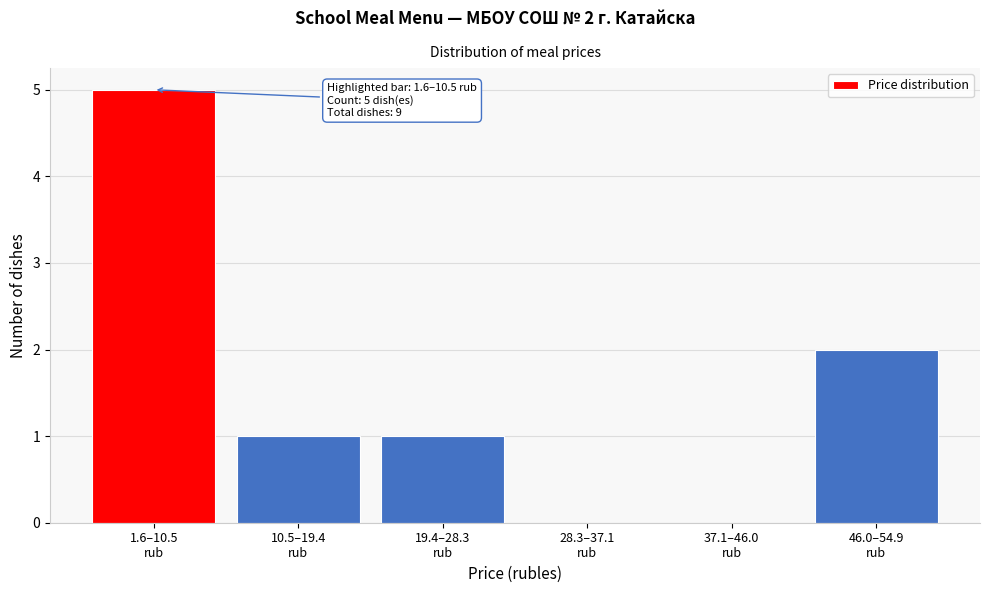

What is the sum of all values?

9